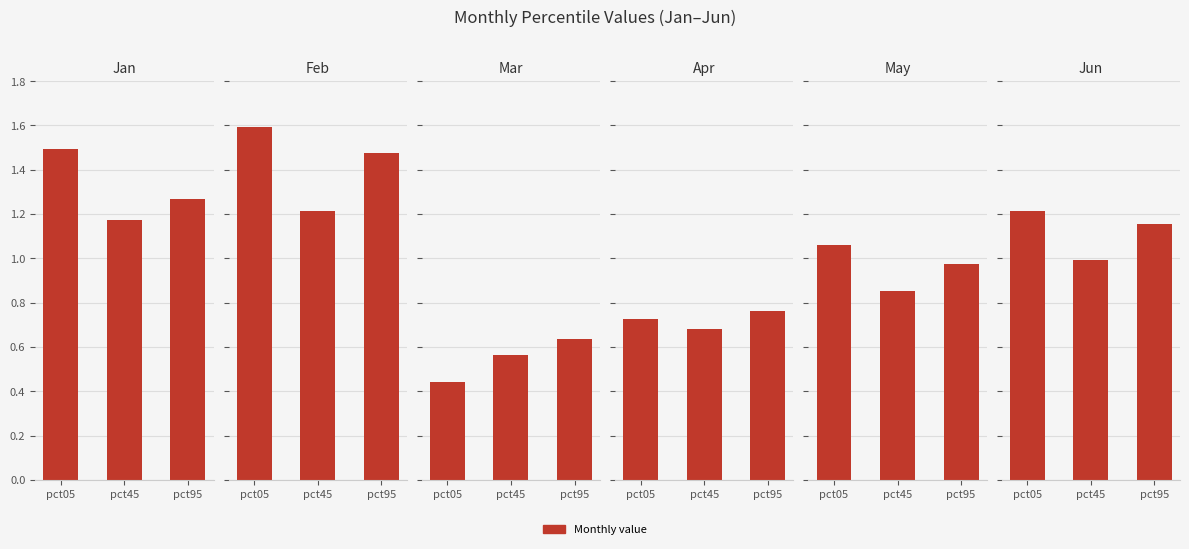

Where is Mar nearest to the value 0?

pct05